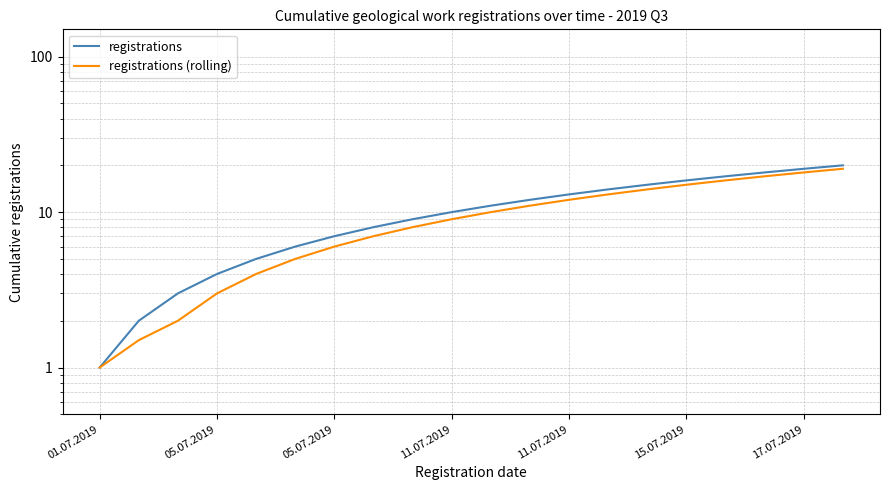

What is the value of the registrations (rolling) point at the 3rd from the left?

1.5